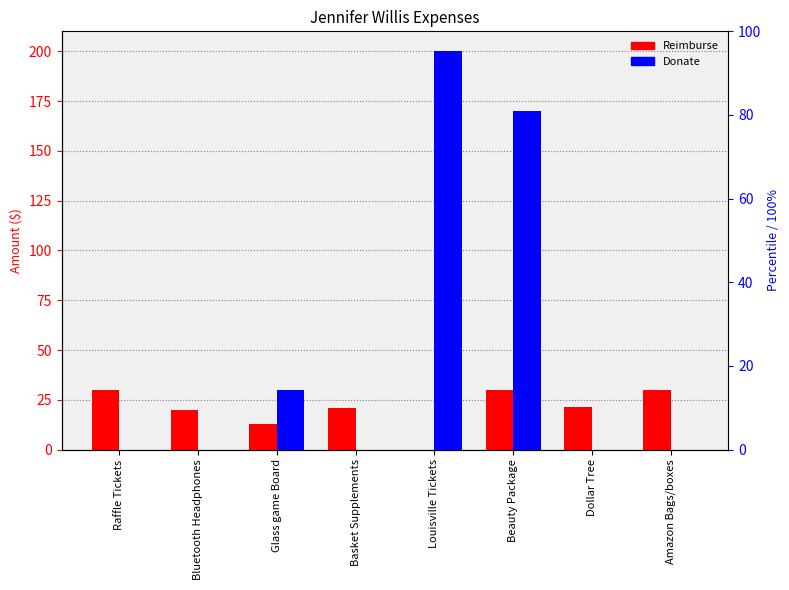

What are all the series names shown in the legend?

Reimburse, Donate